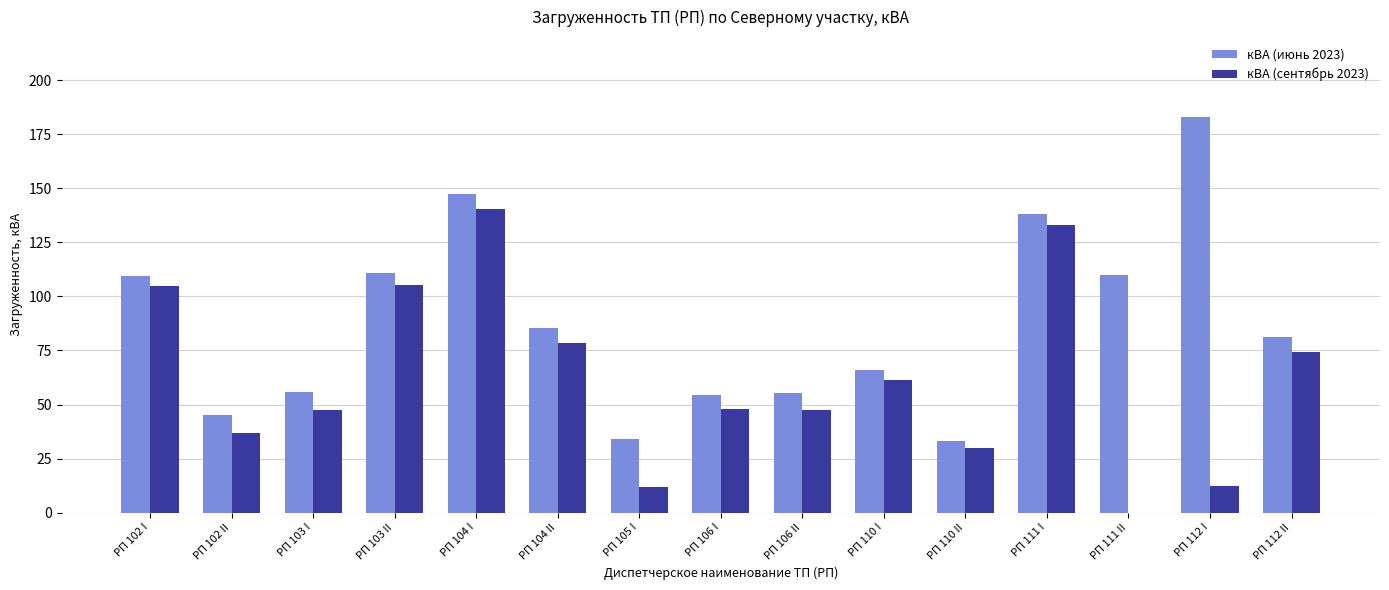

Is it true that кВА (июнь 2023) equals 34.3 at РП 102 I?

False